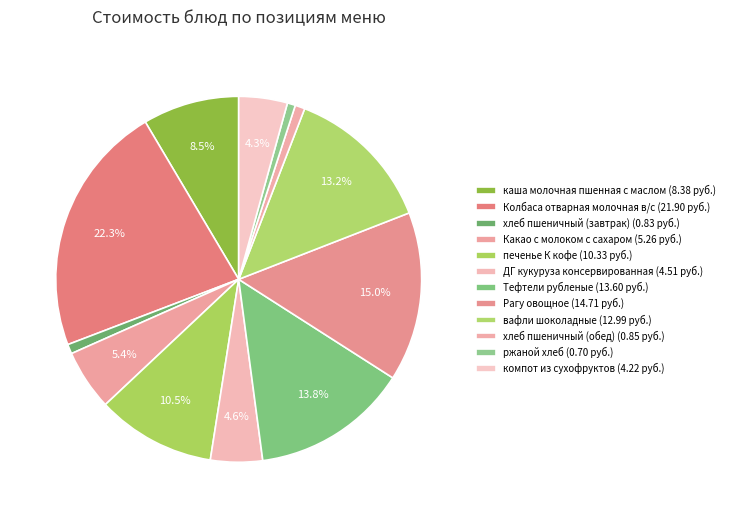

To the nearest percent, what is the combined percentage of Какао с молоком с сахаром and печенье К кофе?

16%